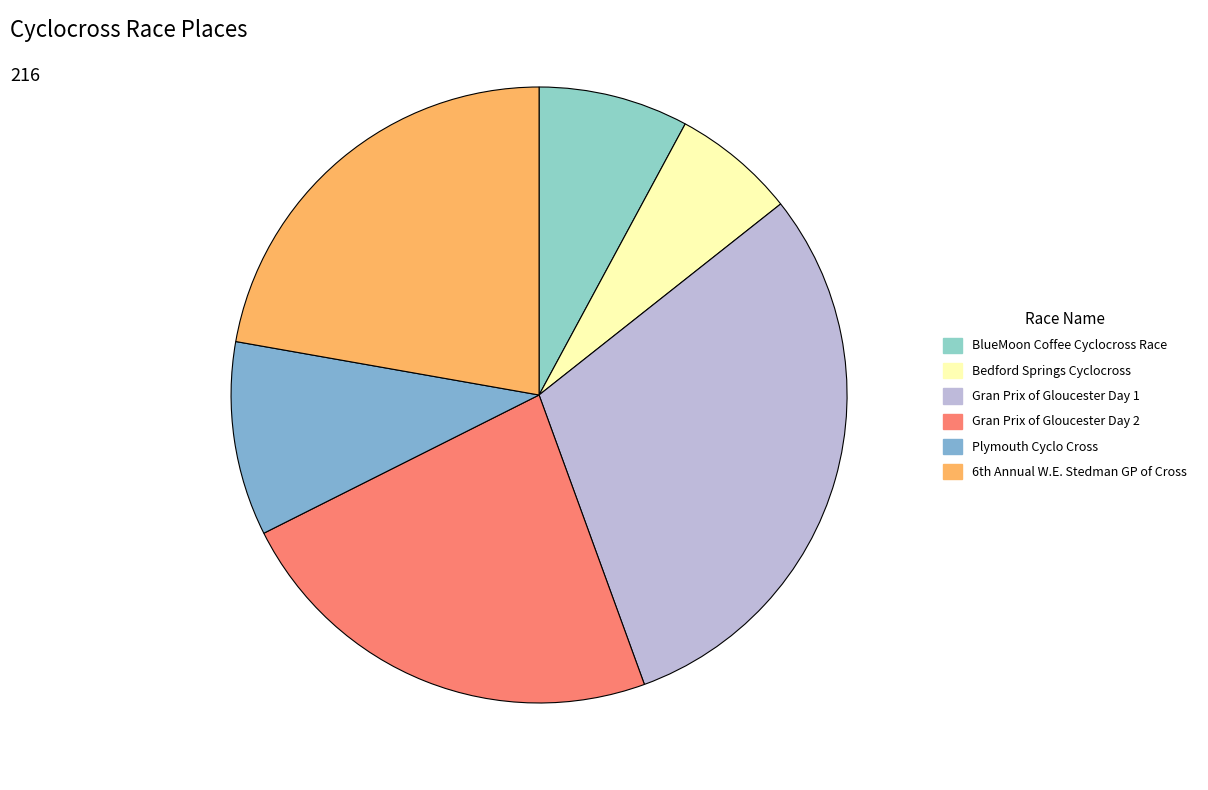

To the nearest percent, what percentage of the pie is Bedford Springs Cyclocross?

6%